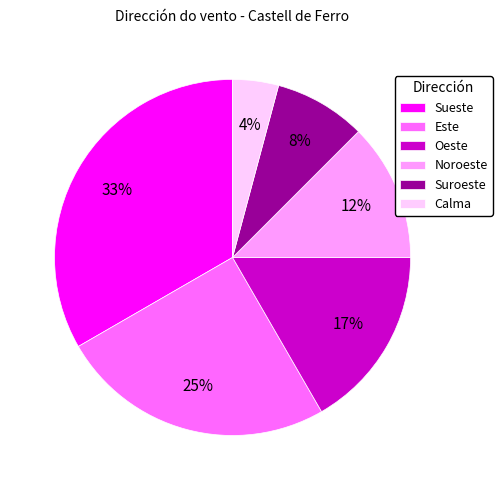

Between Este and Oeste, which is larger?

Este